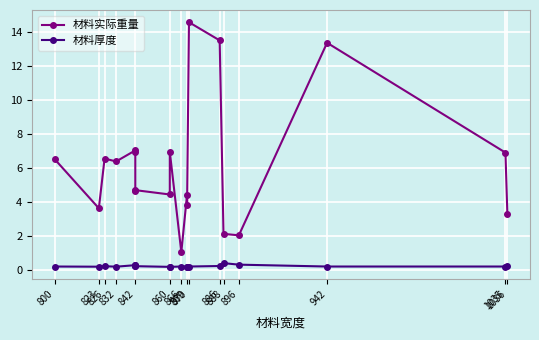

The value of 材料实际重量 at 896 is 3.5. True or false?

False